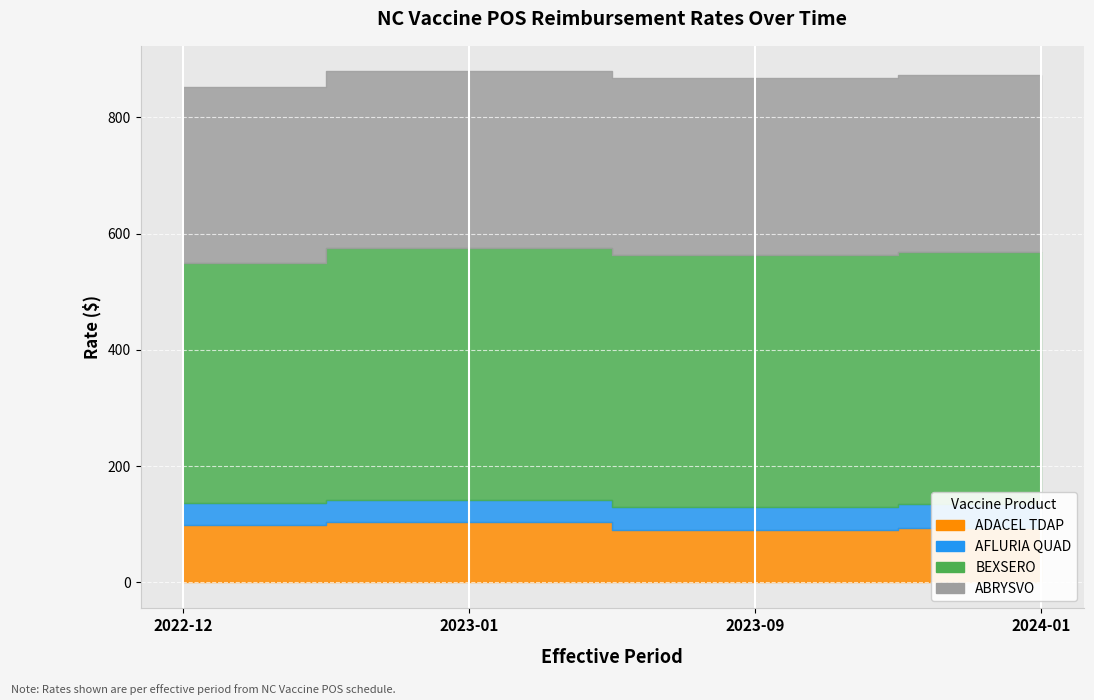

How many values in the AFLURIA QUAD series exceed 39?

2